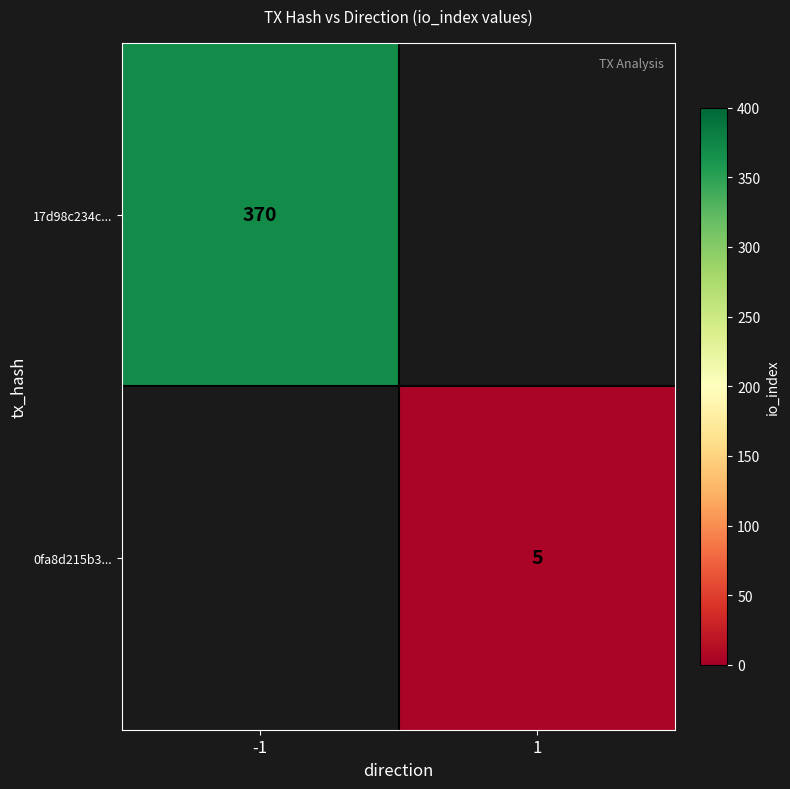

Is it true that 0fa8d215b3... equals 5 at 1?

True